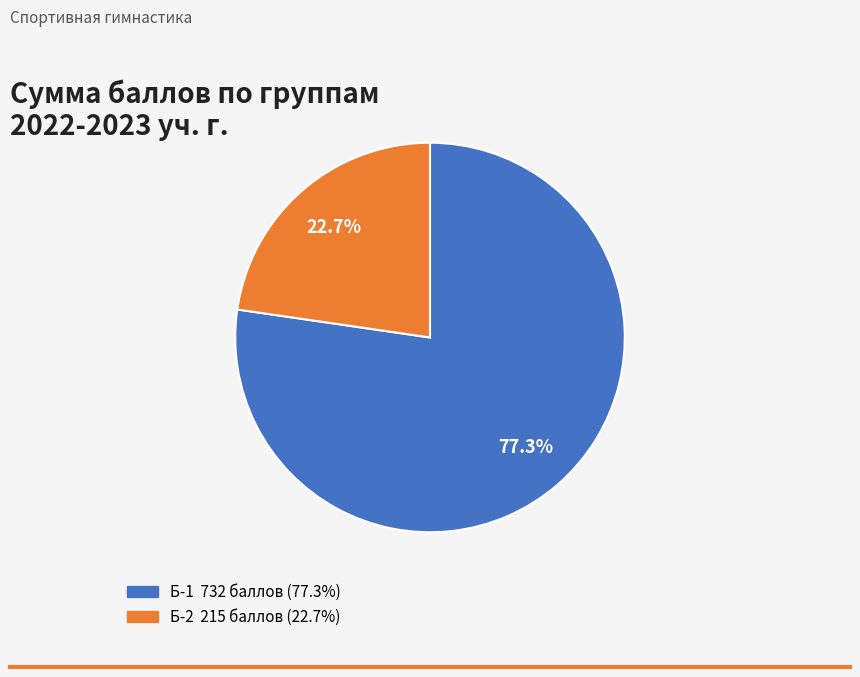

Is the sum of Б-1 and Б-2 greater than half?

Yes